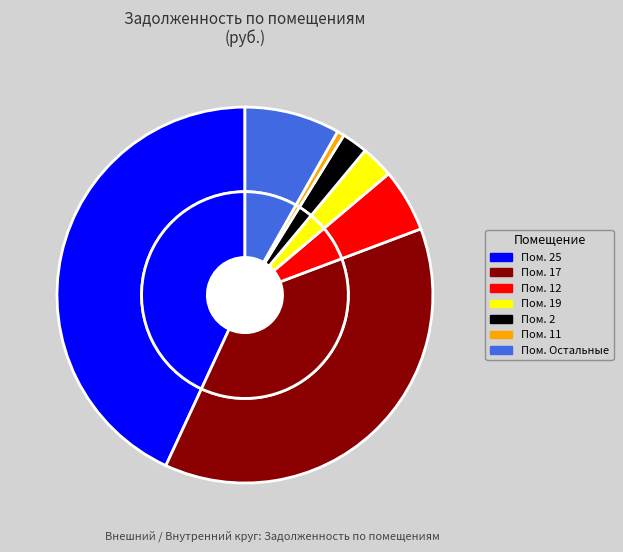

True or false: 13 accounts for 1% of the total.

False